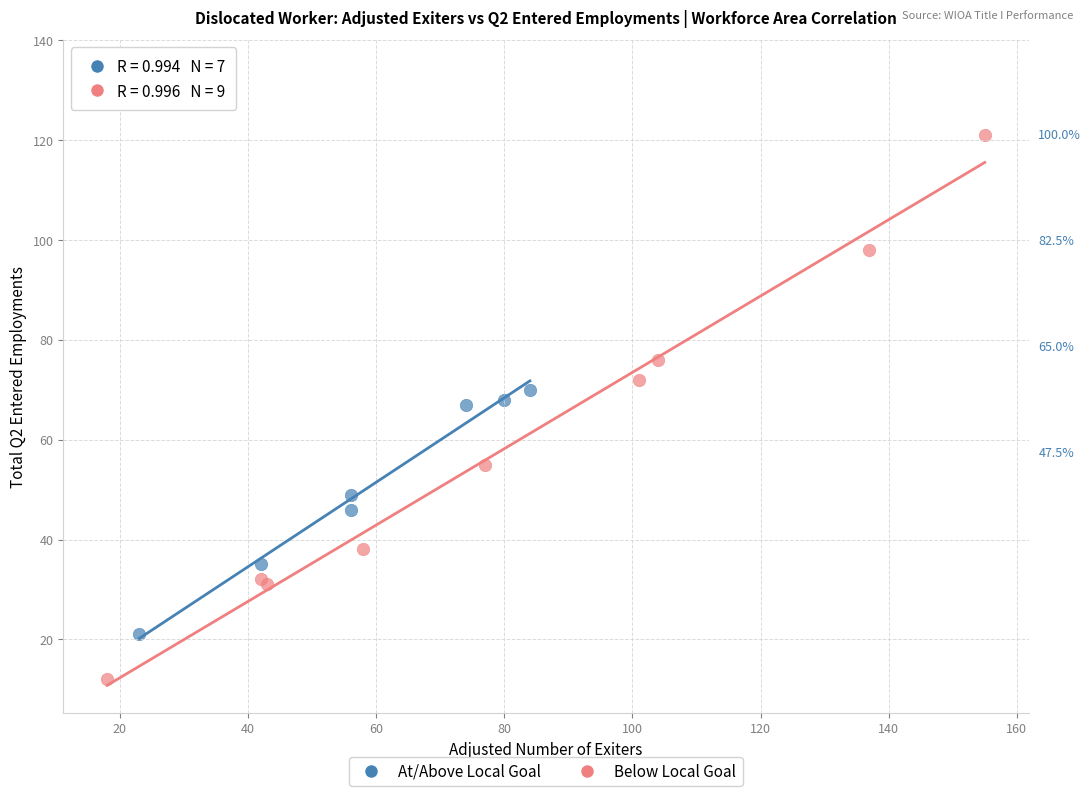

Which series has the widest spread of Y values?

Below Local Goal